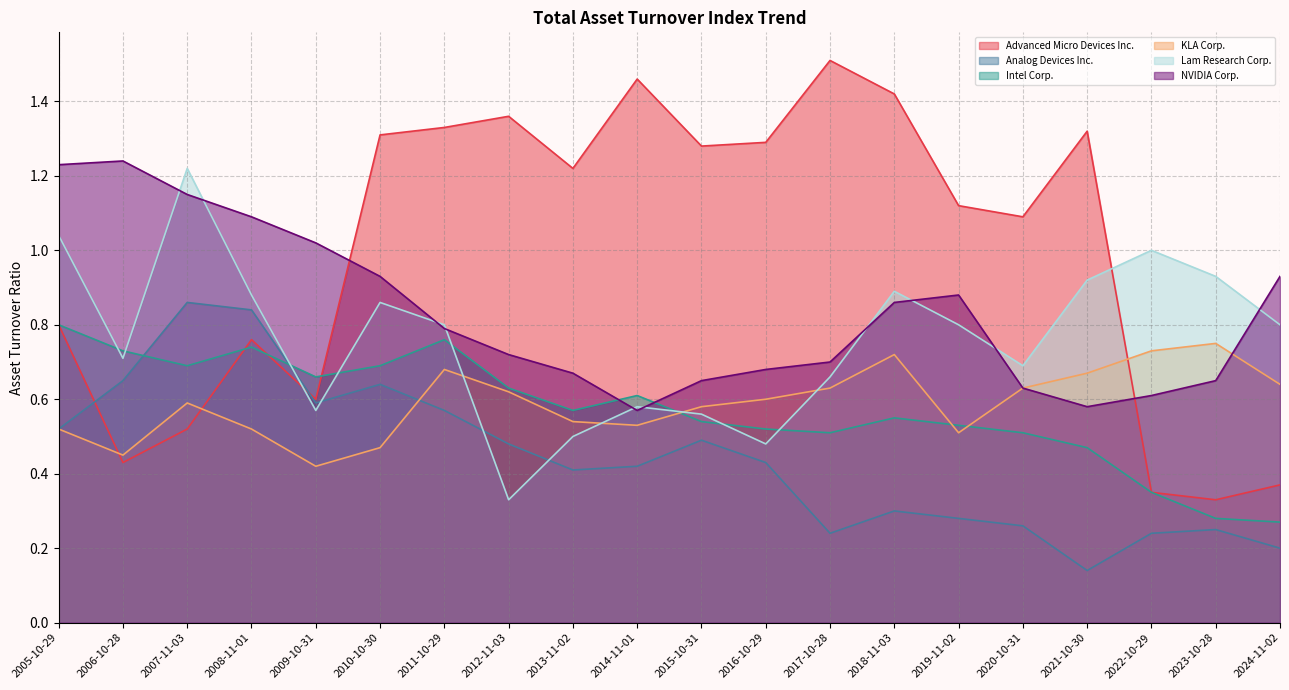

At how many categories does at least one series exceed 0?

20